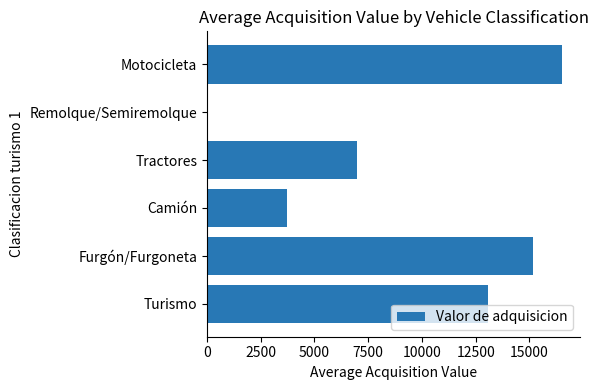

The chart shows a value of 3702.7 at Camión. True or false?

True